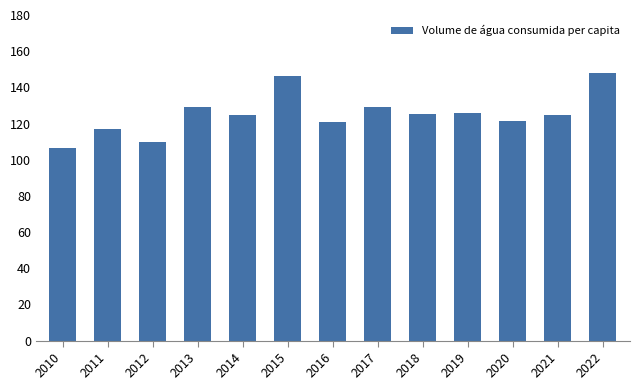

How many bars are there in total?

13